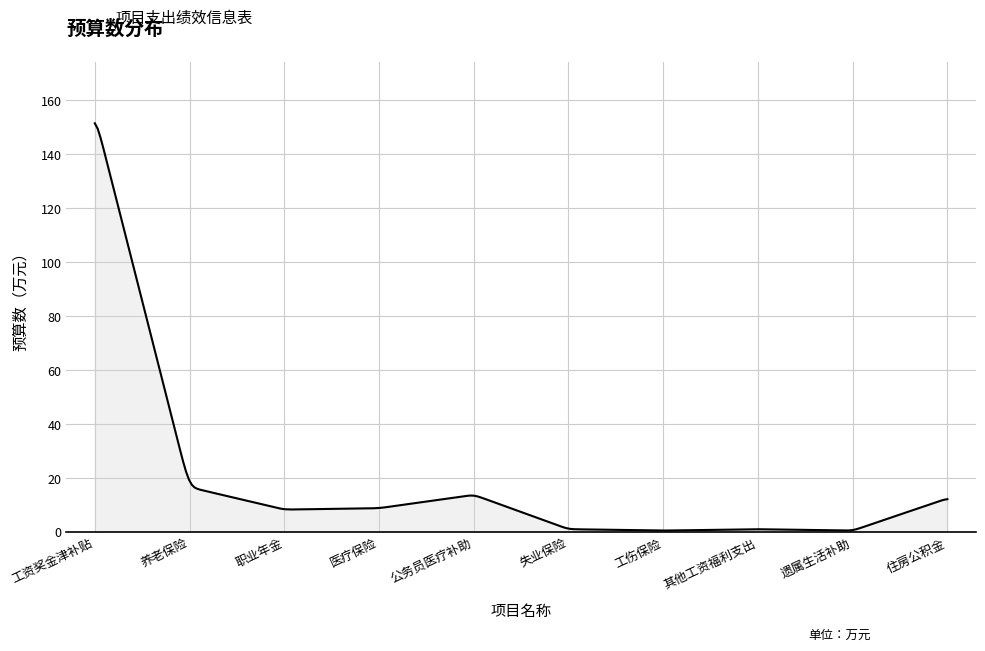

What is the greatest value displayed?

151.4